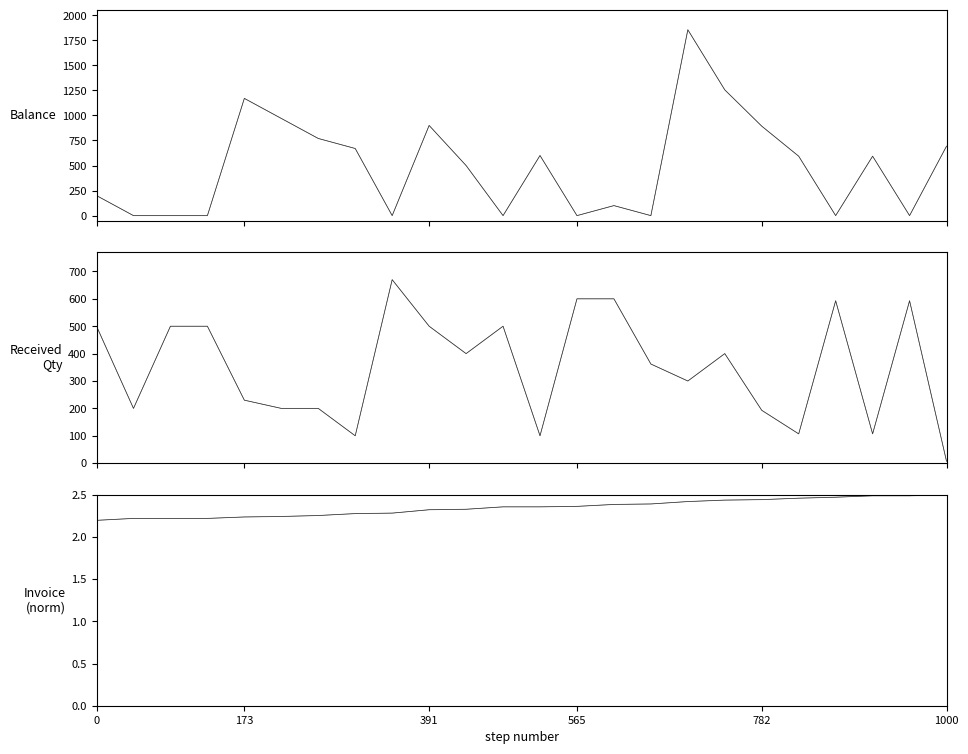

True or false: Received_dark and Invoice No cross at least once.

False